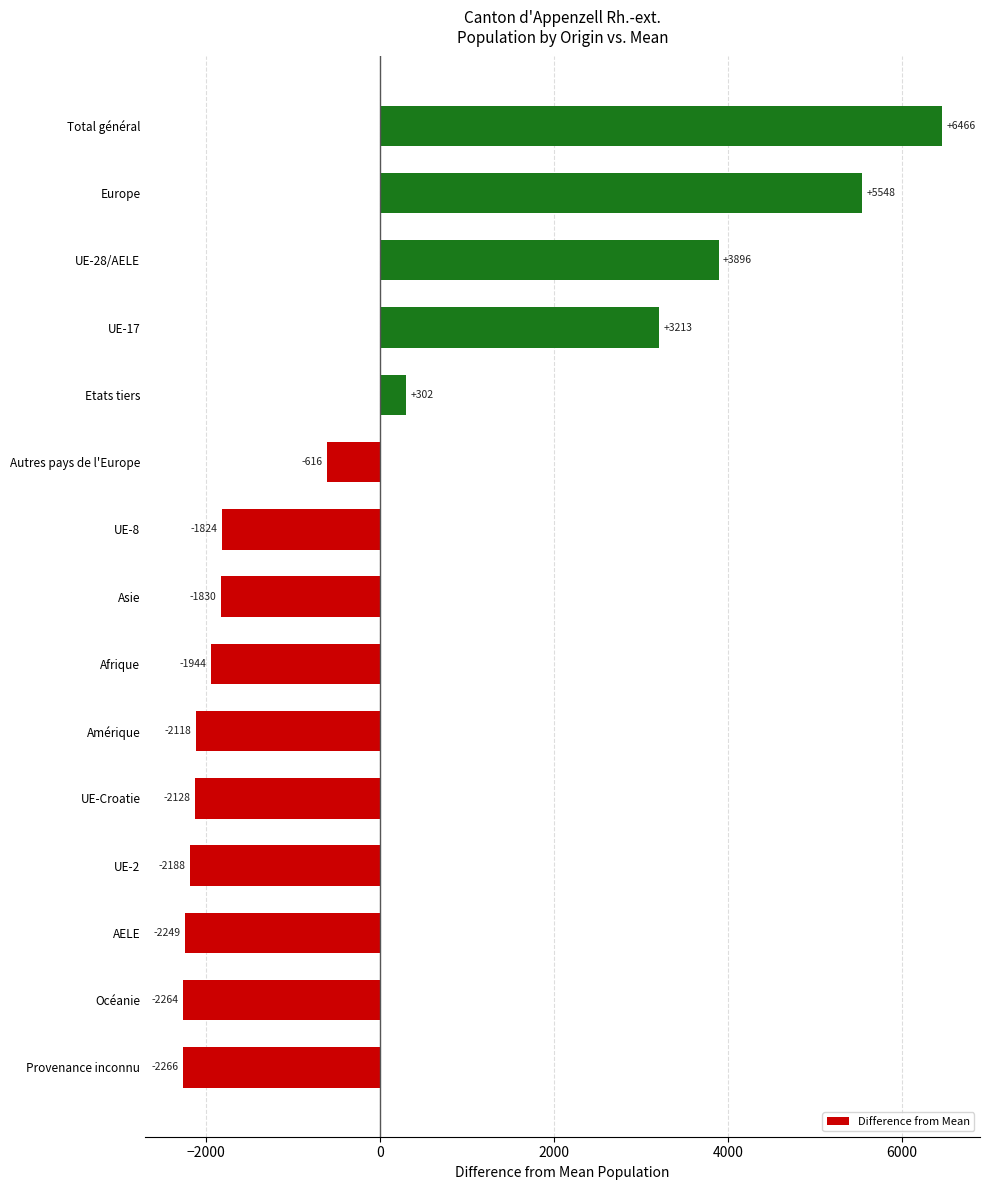

Rank the categories by value from highest to lowest.

Total général, Europe, UE-28/AELE, UE-17, Etats tiers, Autres pays de l'Europe, UE-8, Asie, Afrique, Amérique, UE-Croatie, UE-2, AELE, Océanie, Provenance inconnu